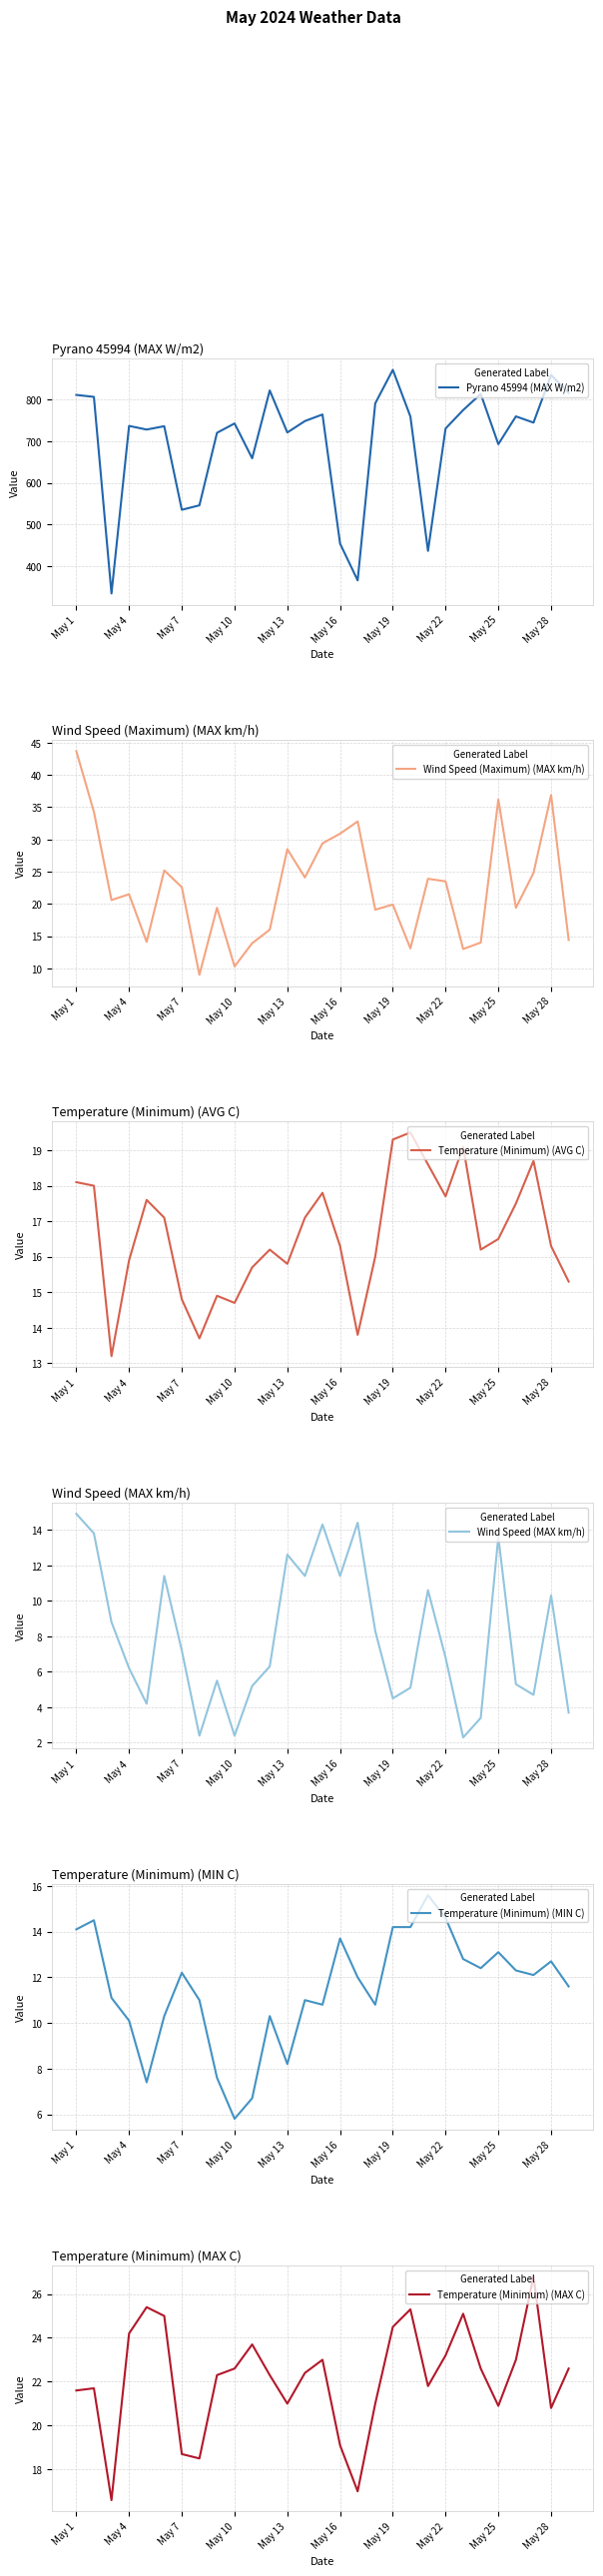

At which label is Temperature (Minimum) (MIN C) closest to 10?

May 4